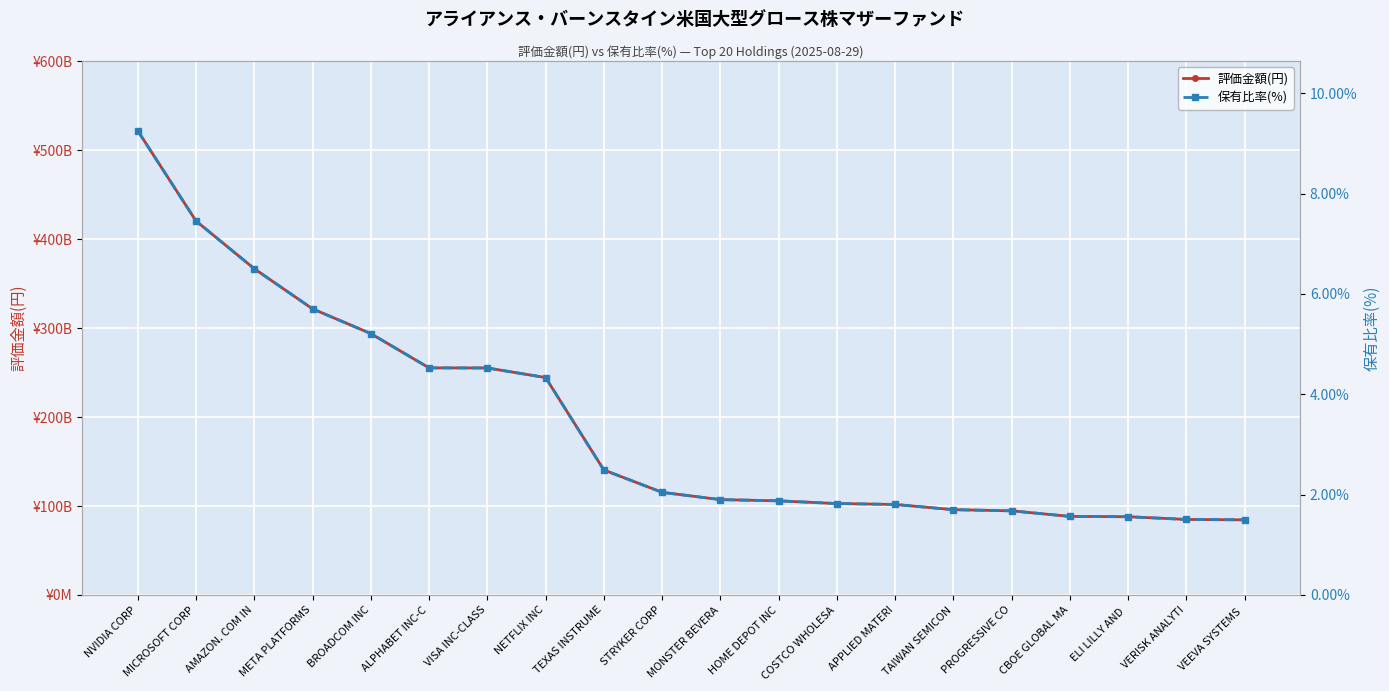

True or false: 評価金額(円) has more than 2 interior local peaks.

False